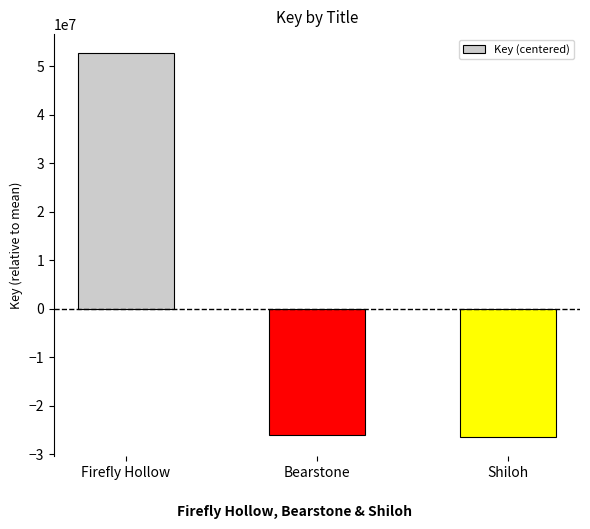

What is the approximate value at Firefly Hollow?

52677202.7